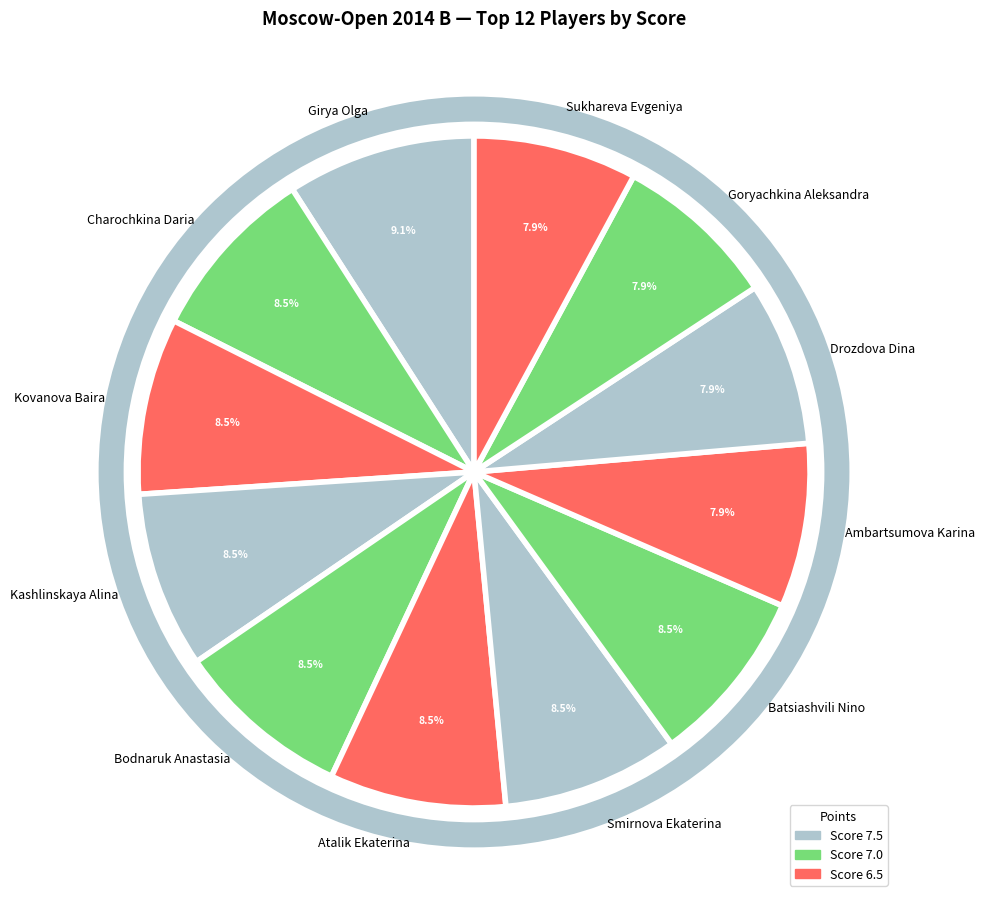

Approximately how many times larger is the value at Girya Olga compared to Ambartsumova Karina?

1.2